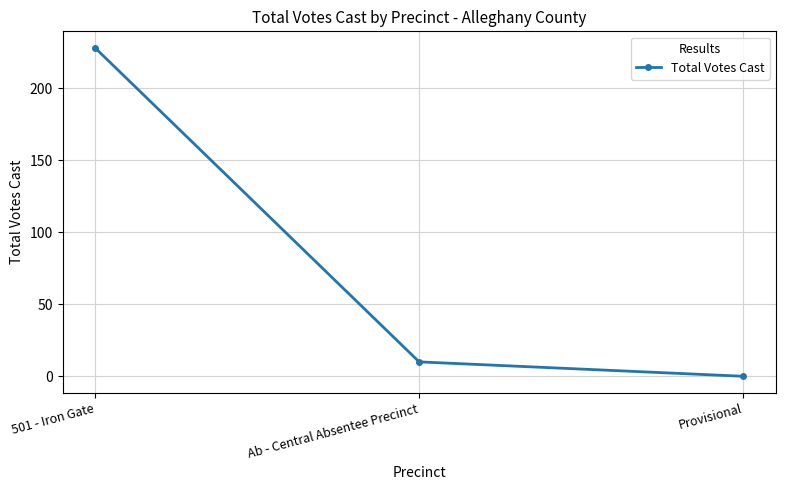

Does the chart have visible grid lines?

Yes